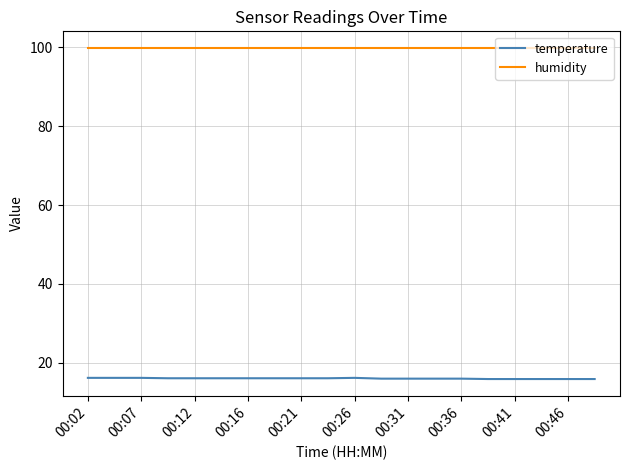

Rank the series by their maximum value, from highest to lowest.

humidity, temperature